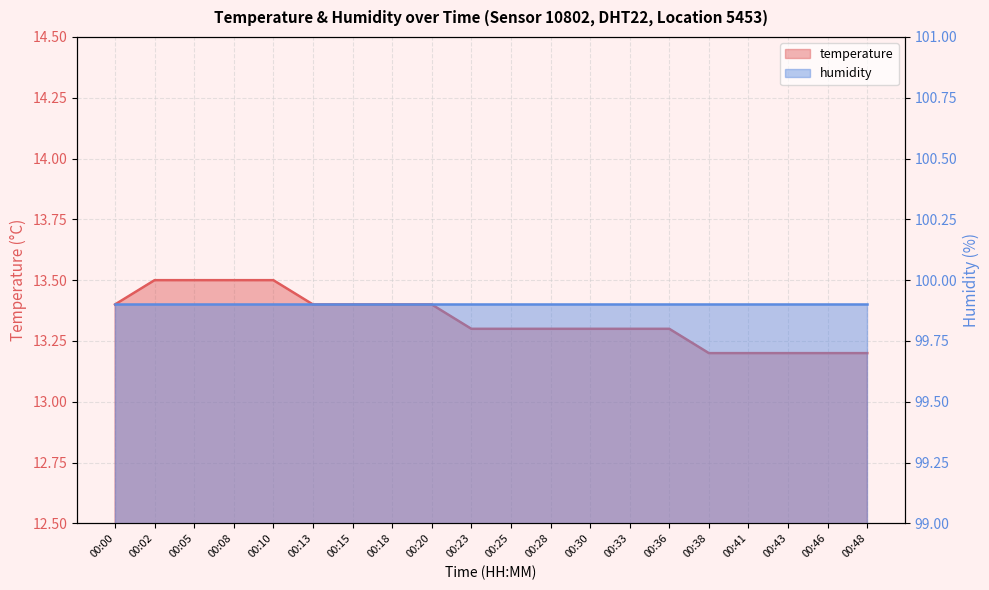

Reading left to right, what are all the values shown in this chart?

13.4	13.5	13.5	13.5	13.5	13.4	13.4	13.4	13.4	13.3	13.3	13.3	13.3	13.3	13.3	13.2	13.2	13.2	13.2	13.2